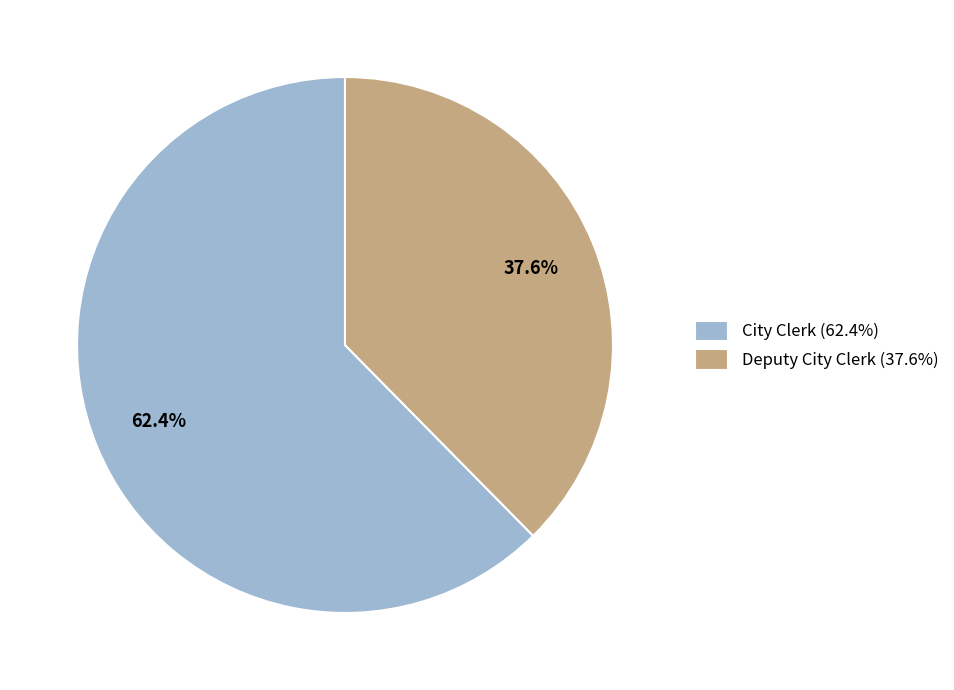

Is it true that City Clerk is 56% of the pie?

False